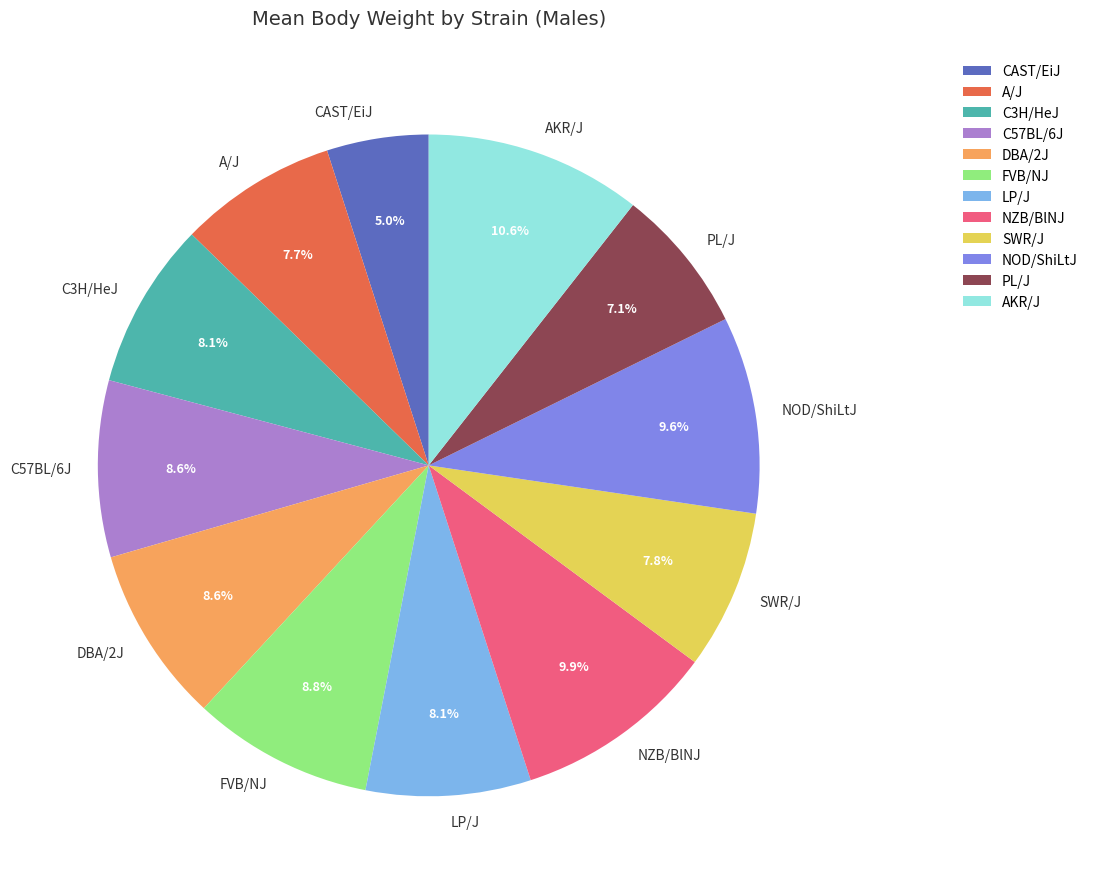

Approximately how many times larger is the value at C3H/HeJ compared to SWR/J?

1.0